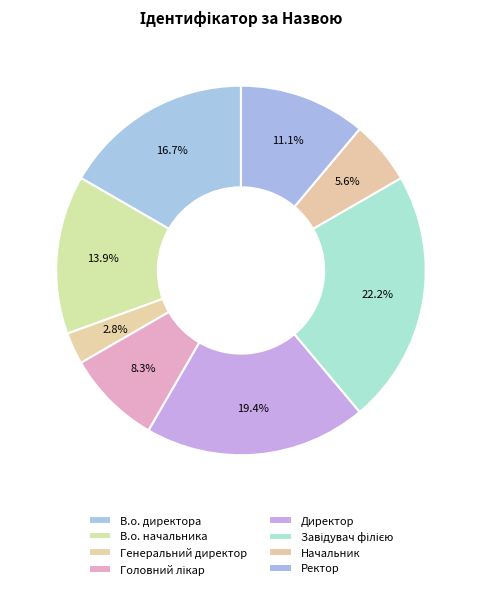

How many slices are in this pie chart?

8